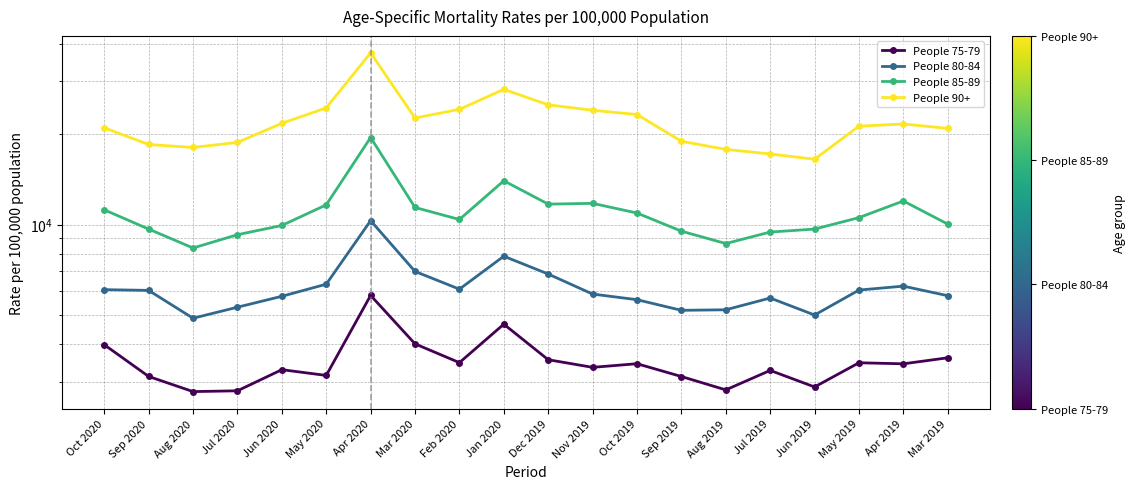

True or false: People 85-89 and People 75-79 cross at least once.

False